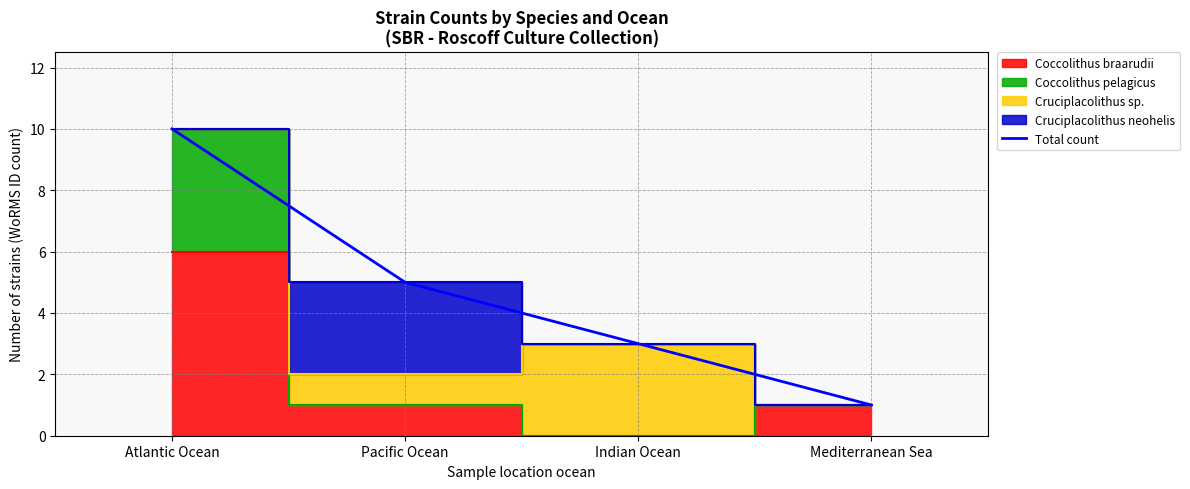

Is it true that Total count equals 16 at Atlantic Ocean?

False